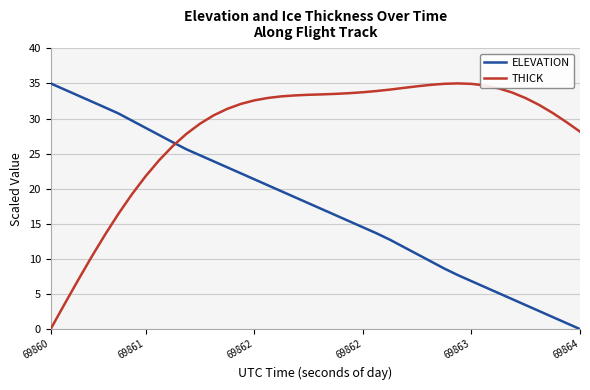

How many times do THICK and ELEVATION cross each other?

1